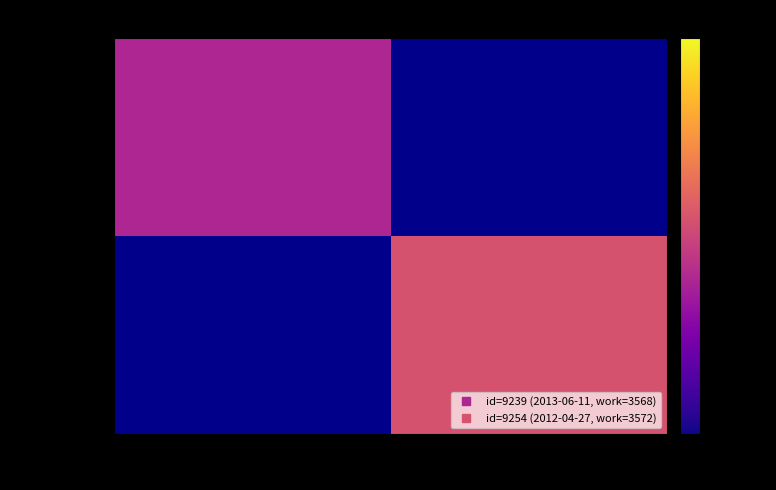

Rank the series by their average value, from lowest to highest.

2013-06-11, 2012-04-27